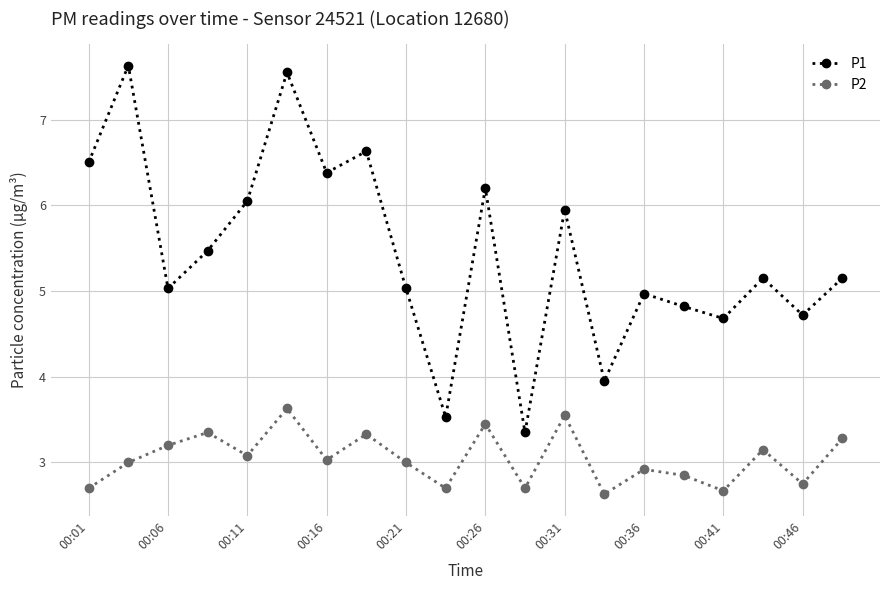

What is the average value of the P1 series?

5.4